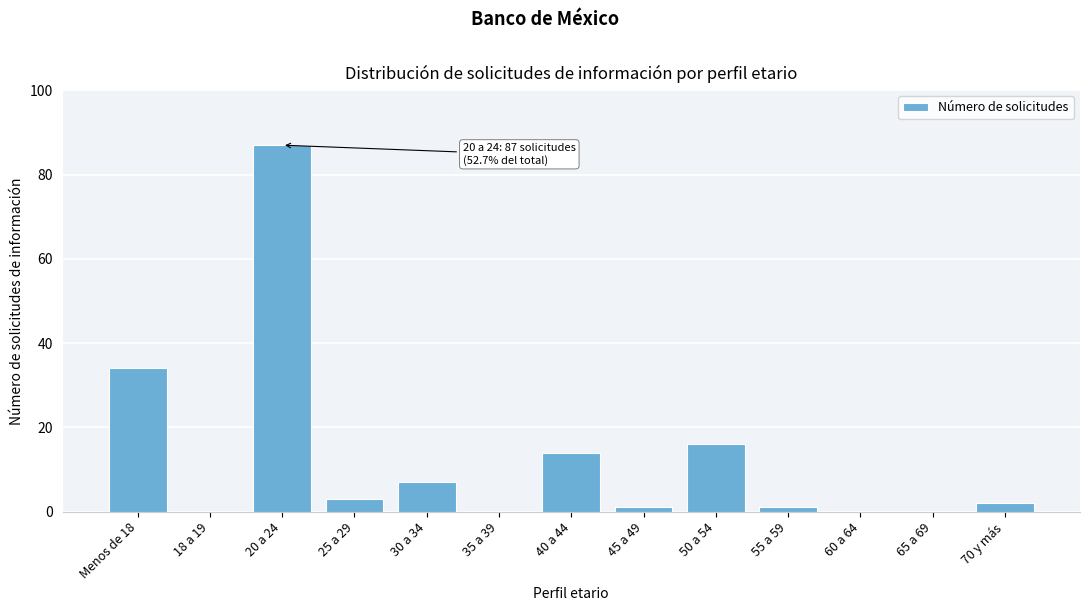

Reading left to right, what are all the values shown in this chart?

Menos de 18=34	18 a 19=0	20 a 24=87	25 a 29=3	30 a 34=7	35 a 39=0	40 a 44=14	45 a 49=1	50 a 54=16	55 a 59=1	60 a 64=0	65 a 69=0	70 y más=2